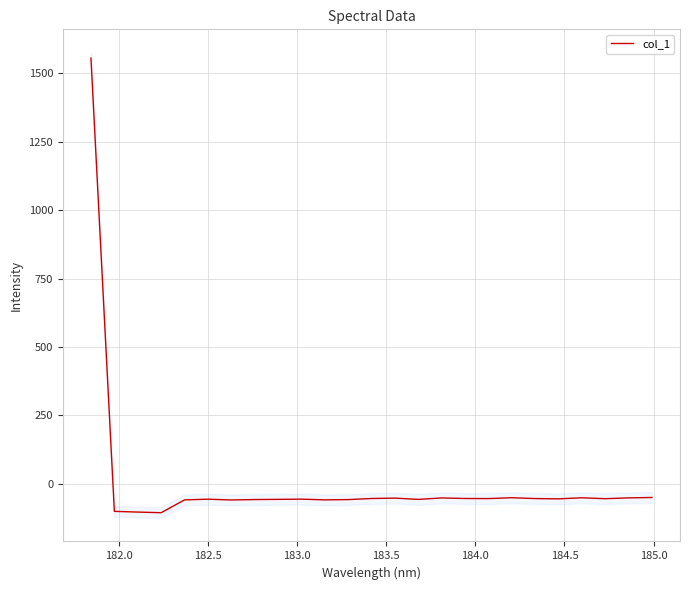

What is the highest value of the col_1 series?

1555.8